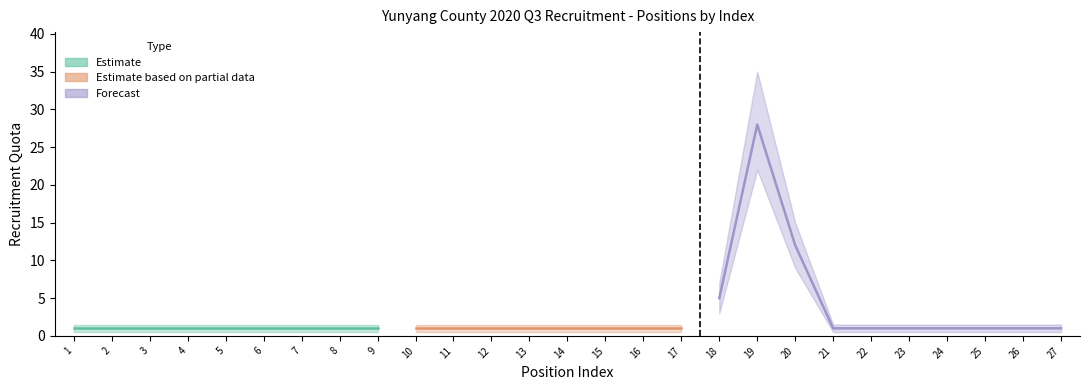

Rank the categories by value from lowest to highest.

1, 2, 3, 4, 5, 6, 7, 8, 9, 10, 11, 12, 13, 14, 15, 16, 17, 21, 22, 23, 24, 25, 26, 27, 18, 20, 19